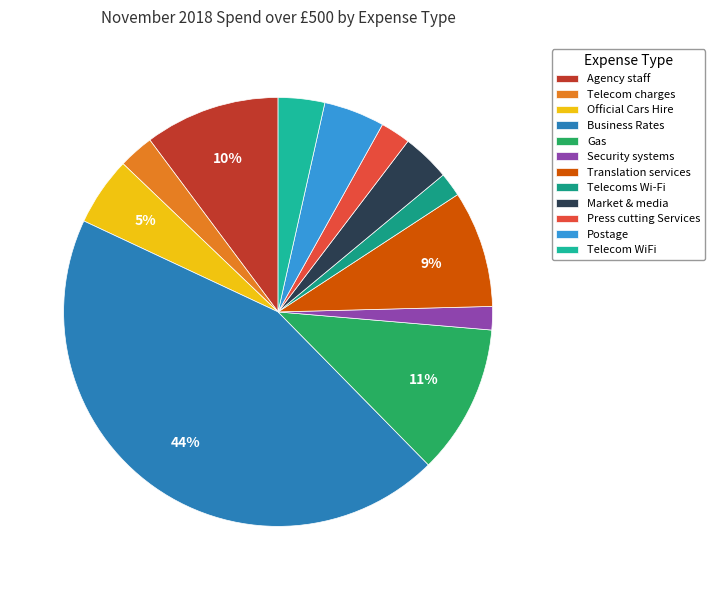

How many segments does this pie chart have?

12